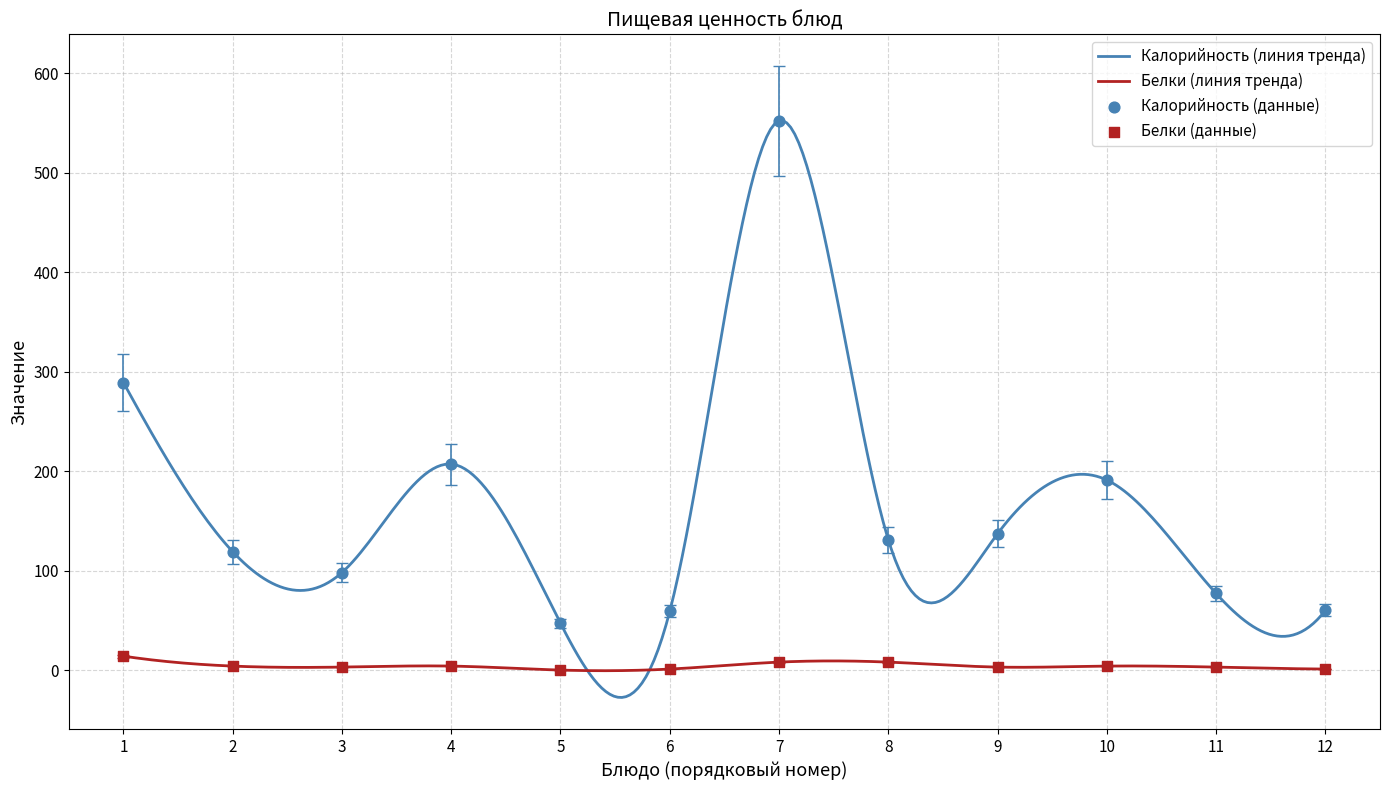

At how many categories does at least one series exceed 234?

2